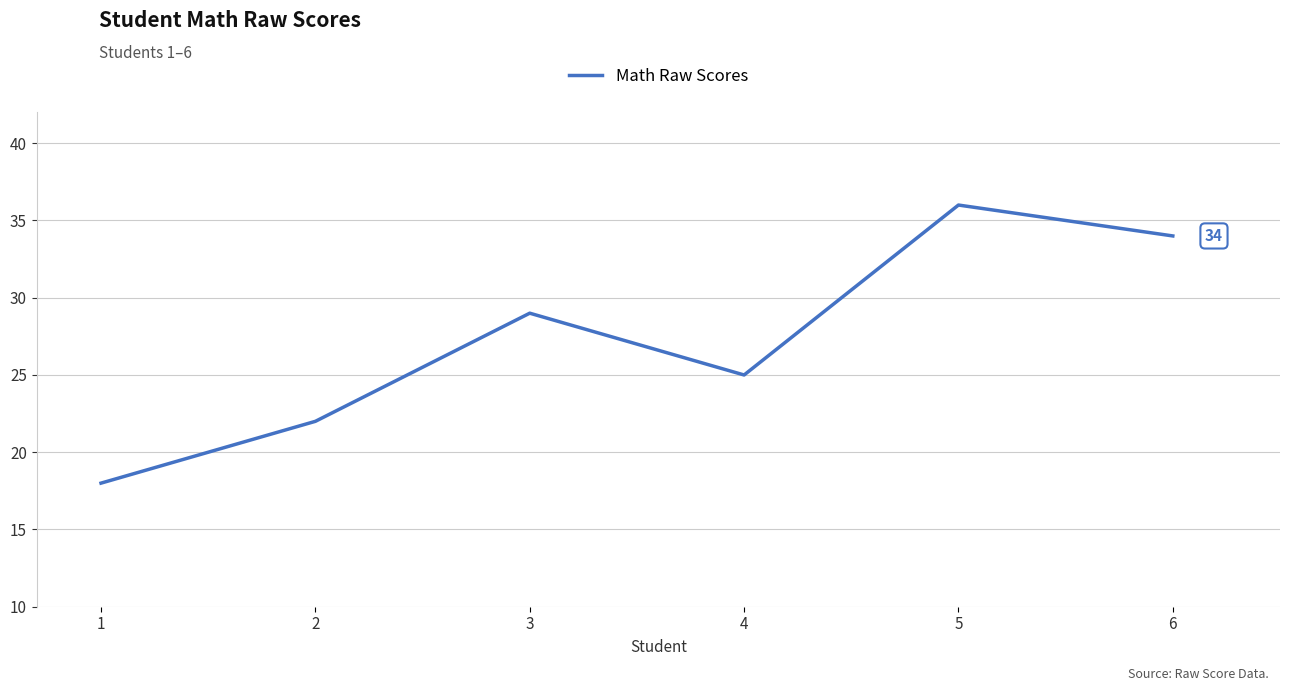

List the labels in order of value, smallest first.

1, 2, 4, 3, 6, 5